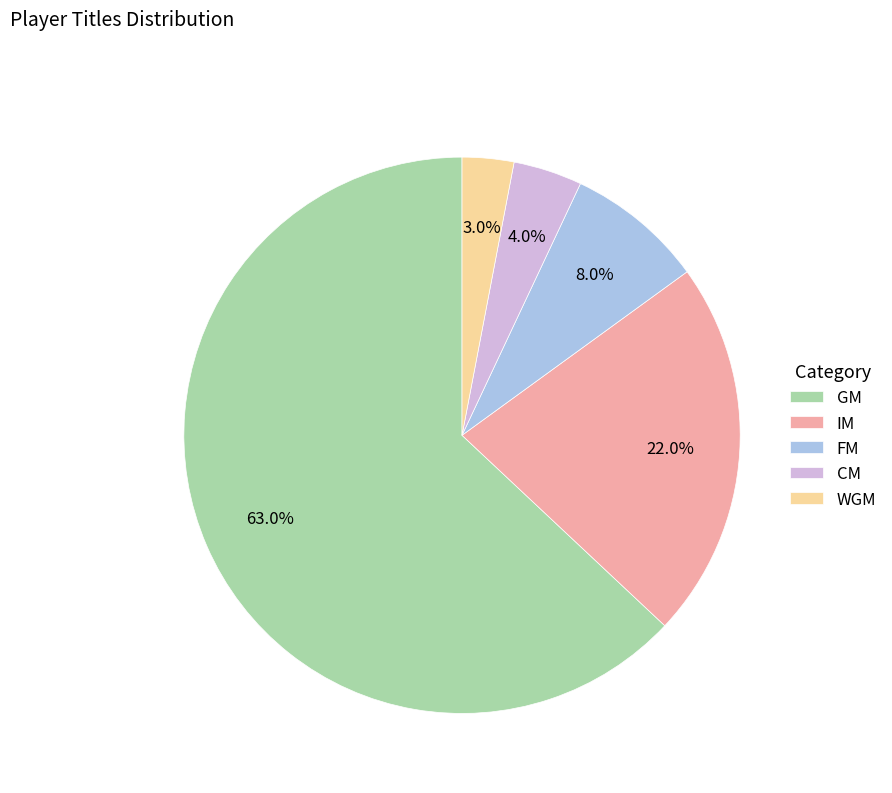

Which category has the biggest portion of the pie?

GM